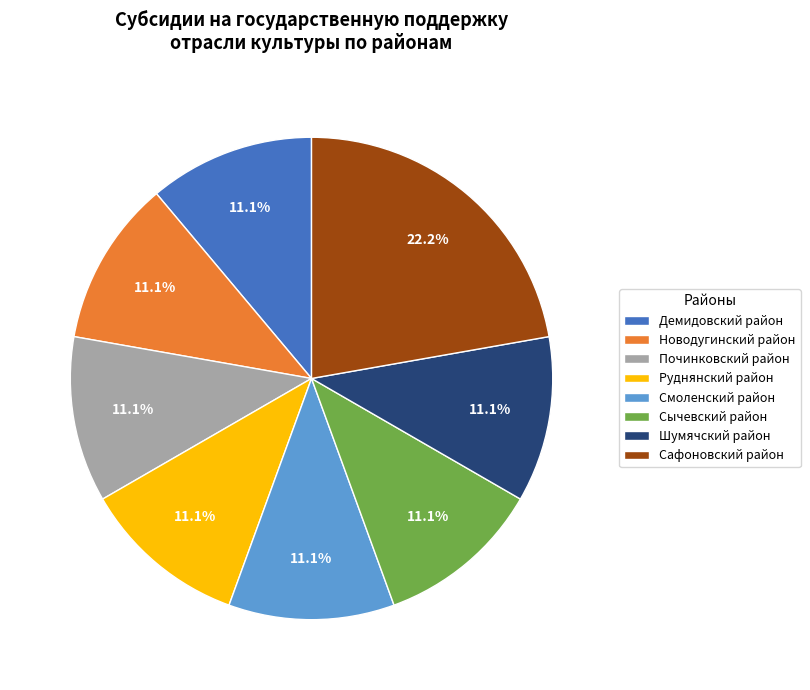

How many segments does this pie chart have?

8